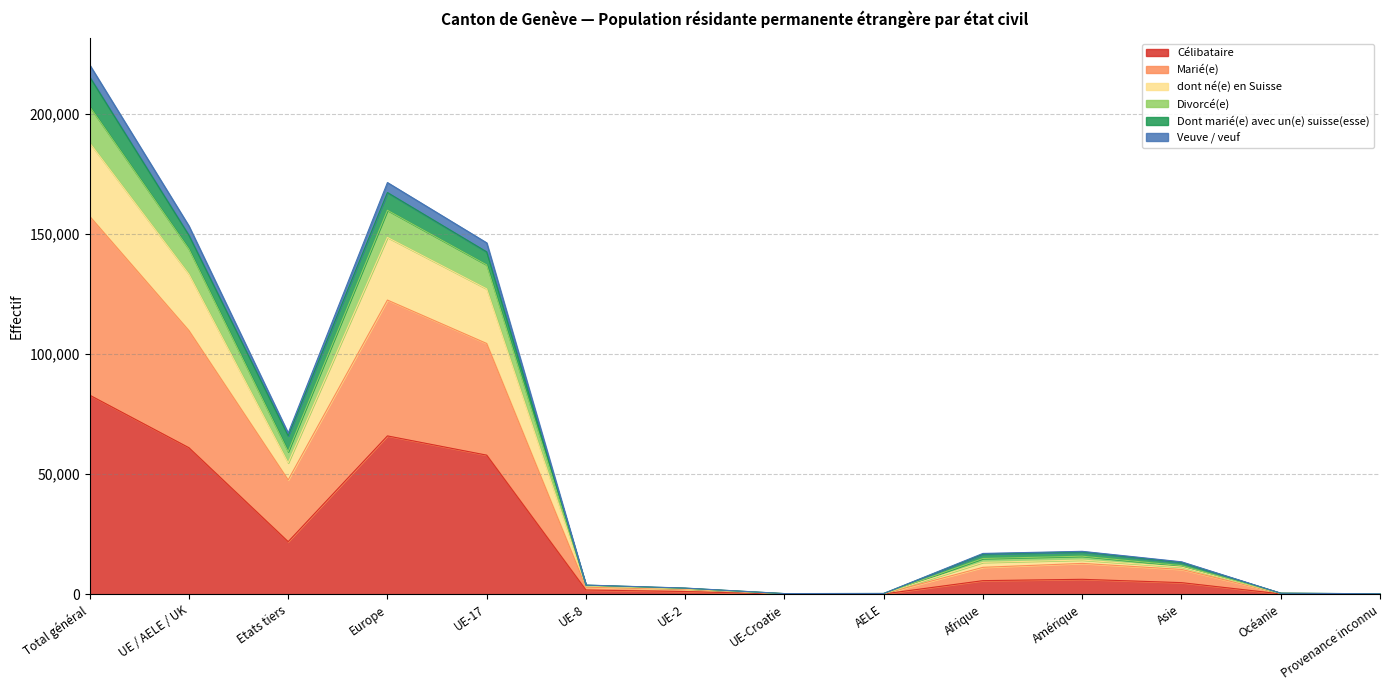

The Marié(e) series shows 433 at Océanie. True or false?

True